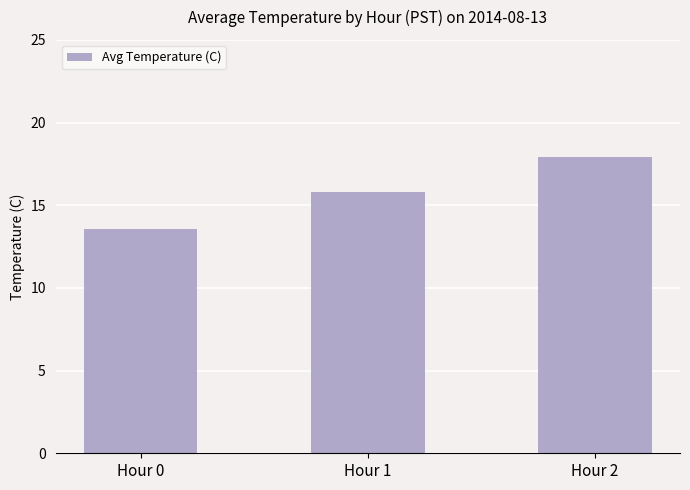

What is the smallest value displayed?

13.5